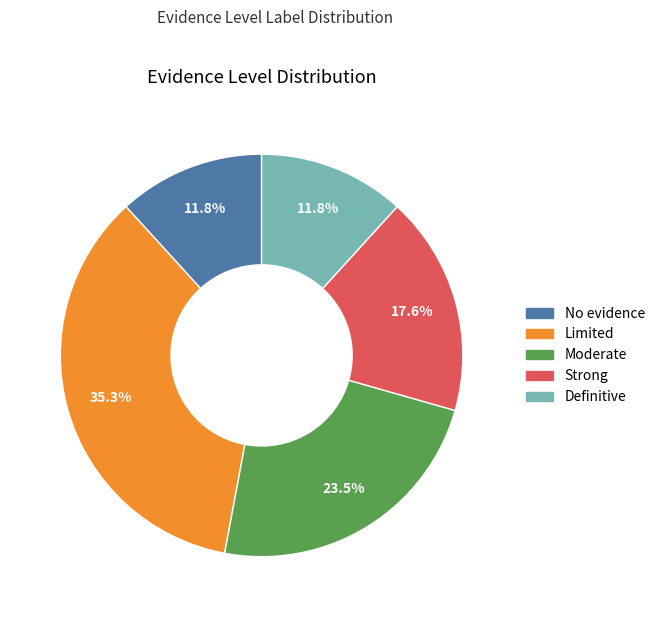

Which category has the biggest portion of the pie?

Limited